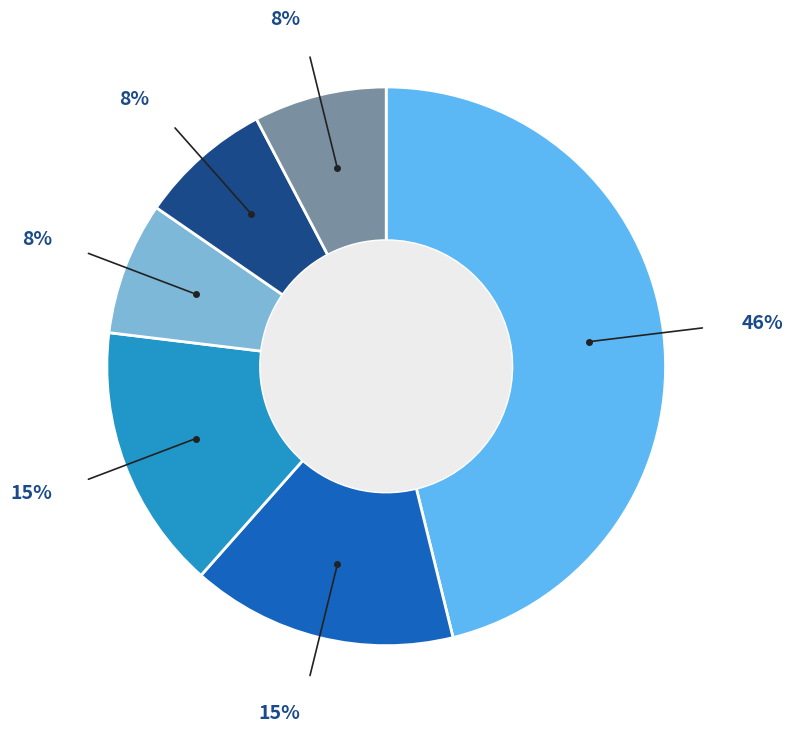

How many segments does this pie chart have?

6